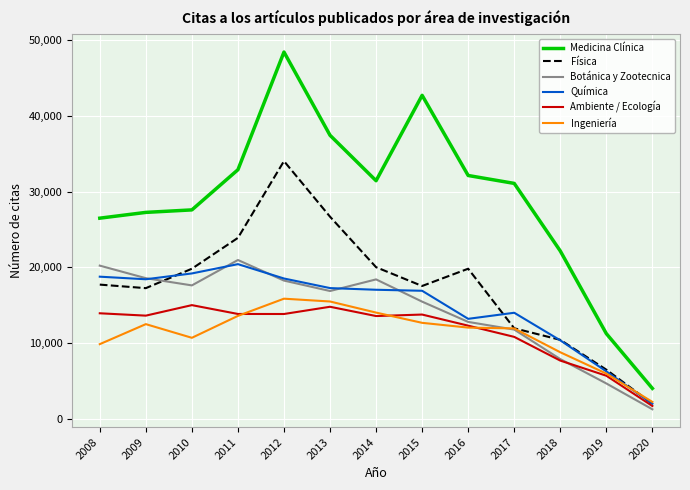

Which series has the widest spread of values?

Medicina Clínica